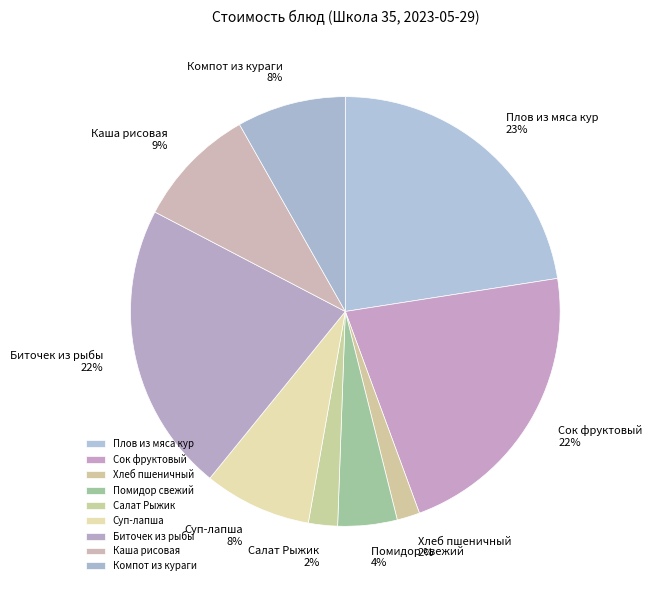

To the nearest percent, what is the average slice percentage?

11%